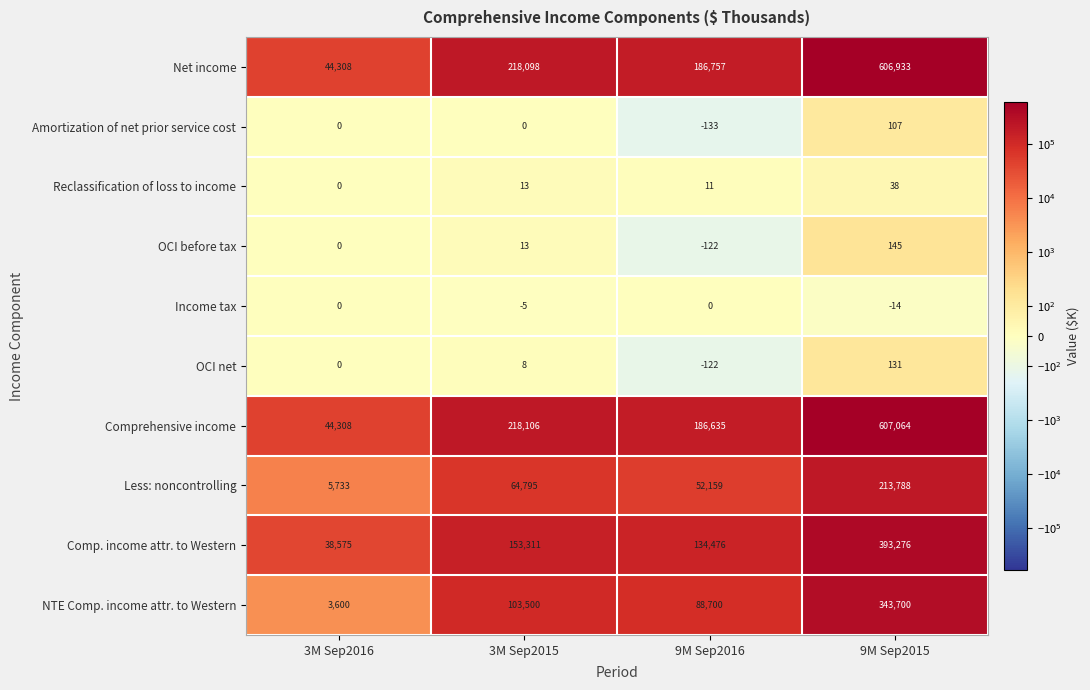

Where is Comp. income attr. to Western nearest to the value 215925?

3M Sep2015